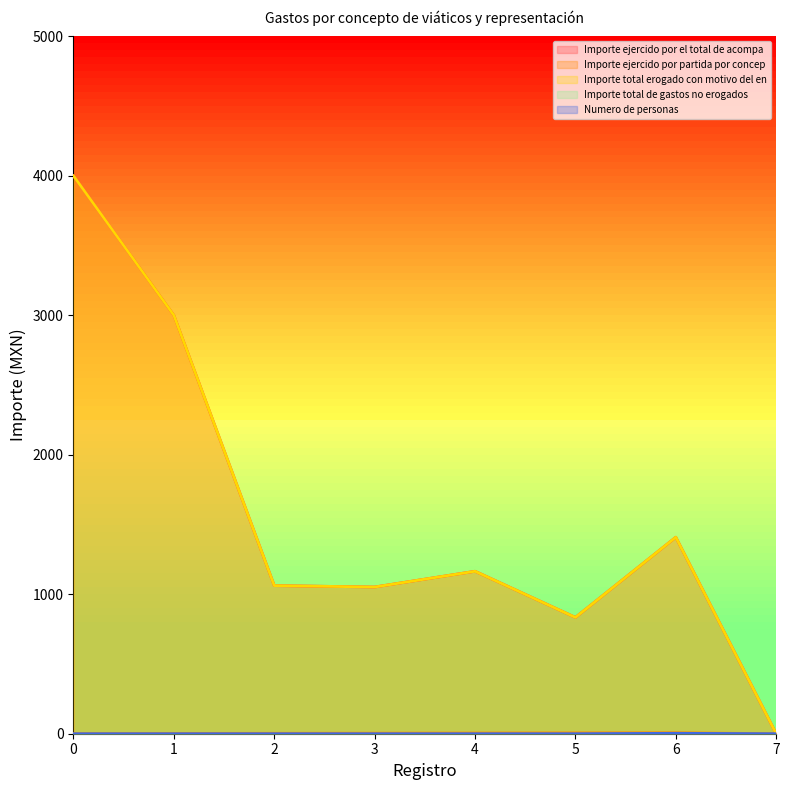

At which category does the chart reach its minimum across all series?

7